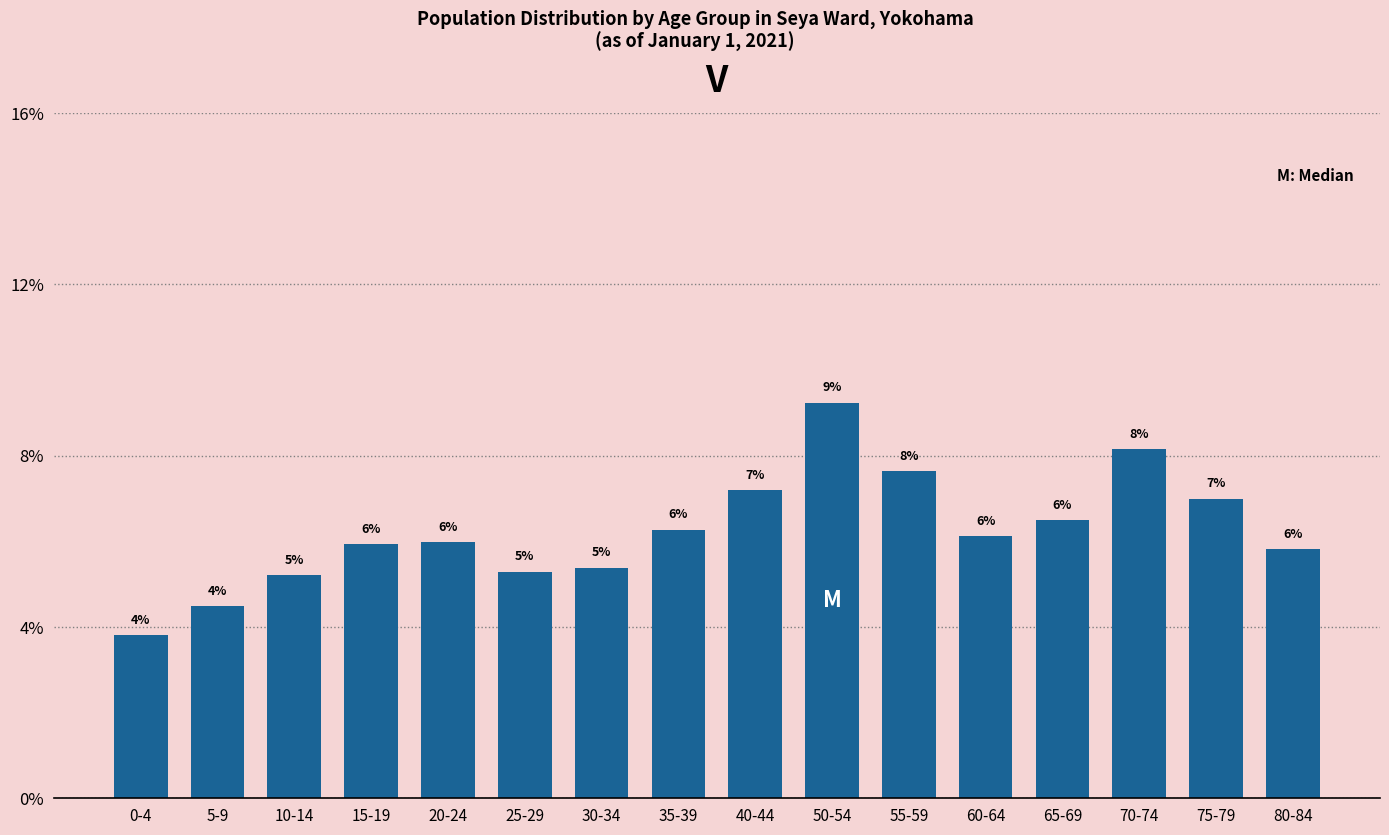

What is the approximate value at 40-44?

7.2